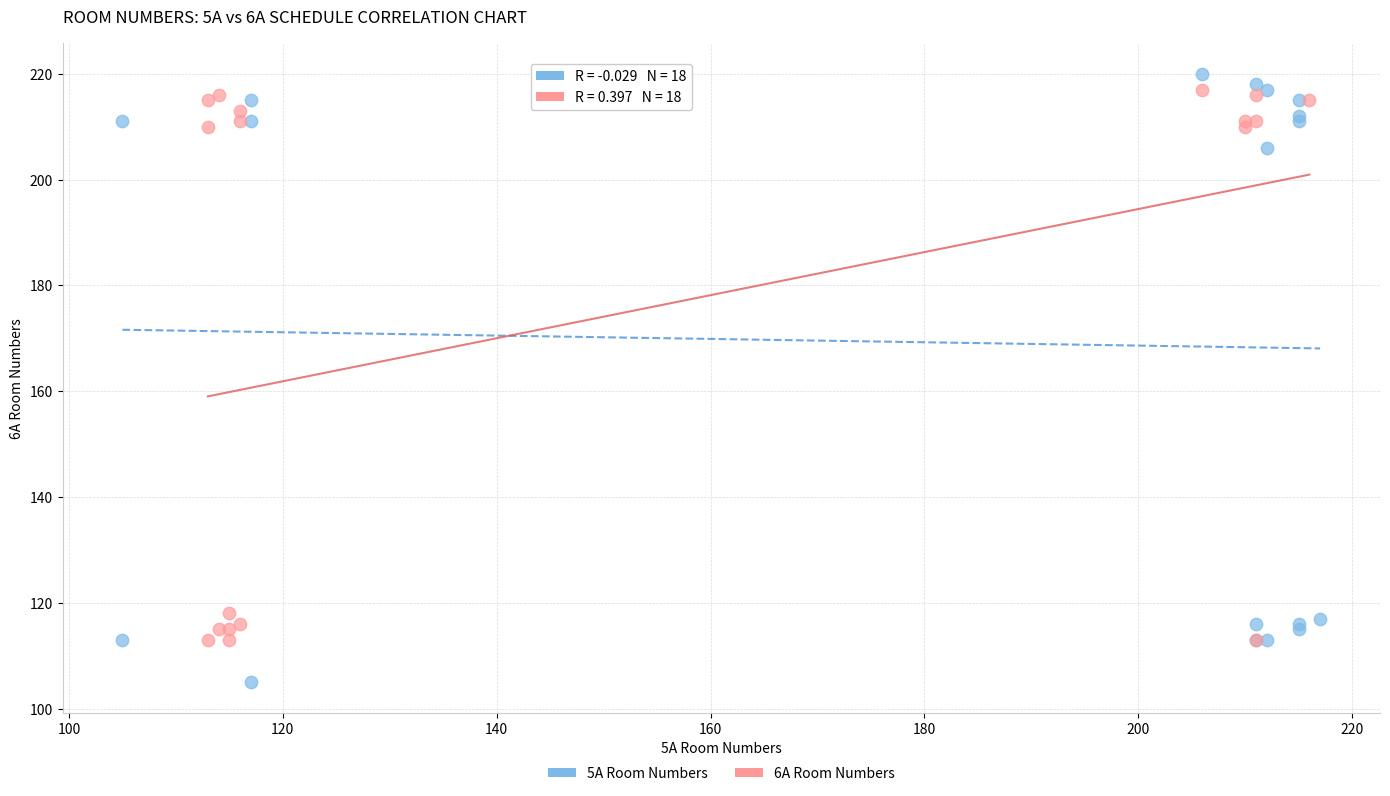

Which series has the largest Y range (max minus min)?

5А Room Numbers